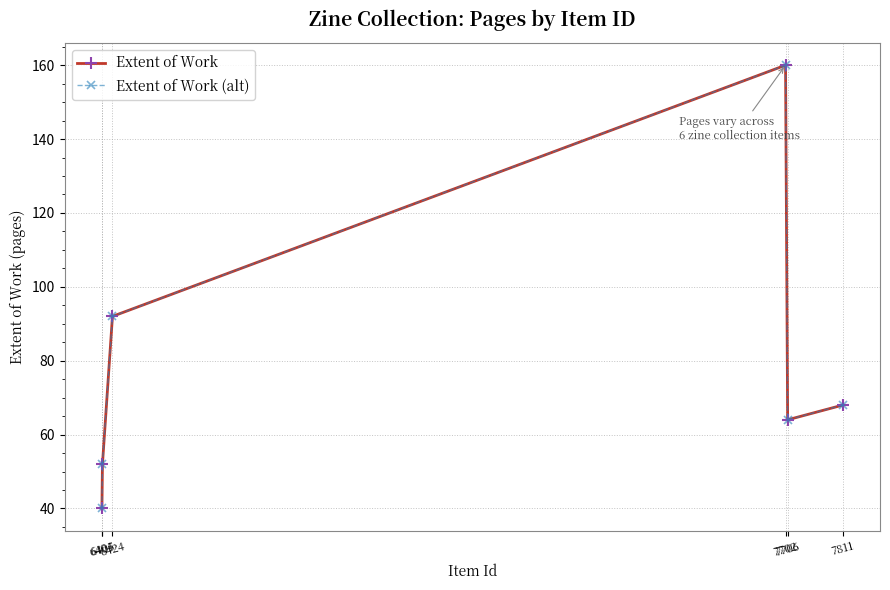

Is this an area chart (filled region under the line)?

No